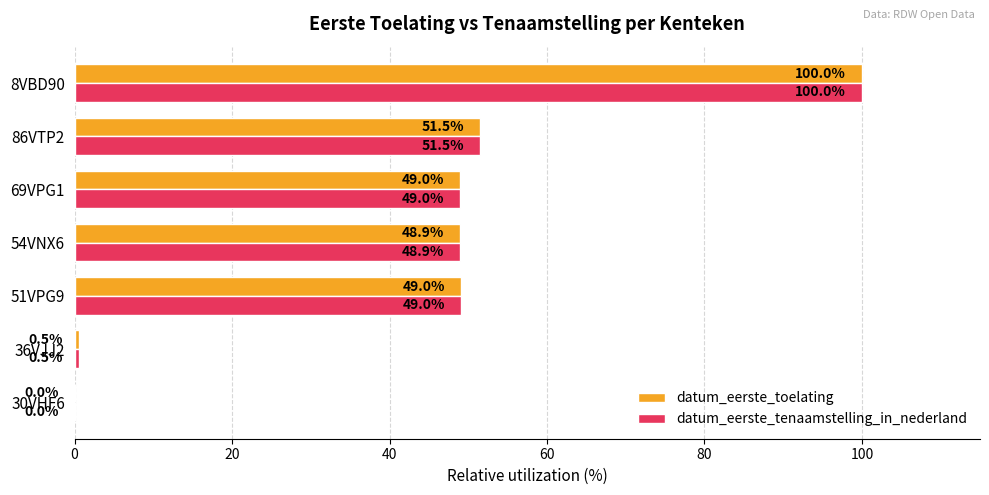

What is the greatest value displayed?

100.0